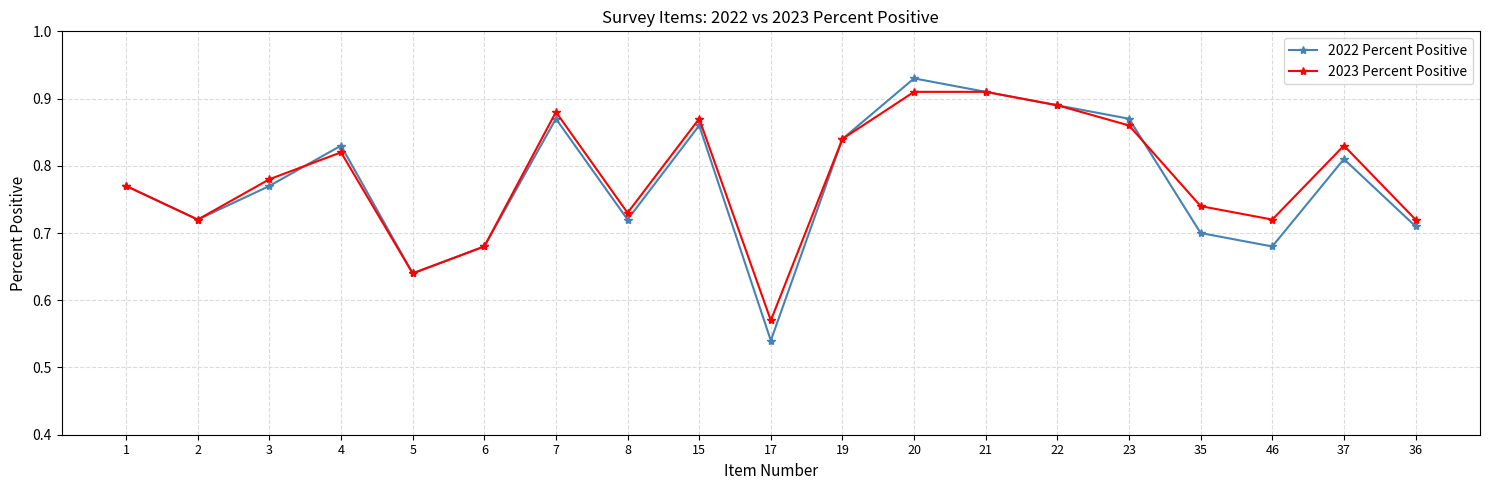

At which category is the sum across all series the highest?

20